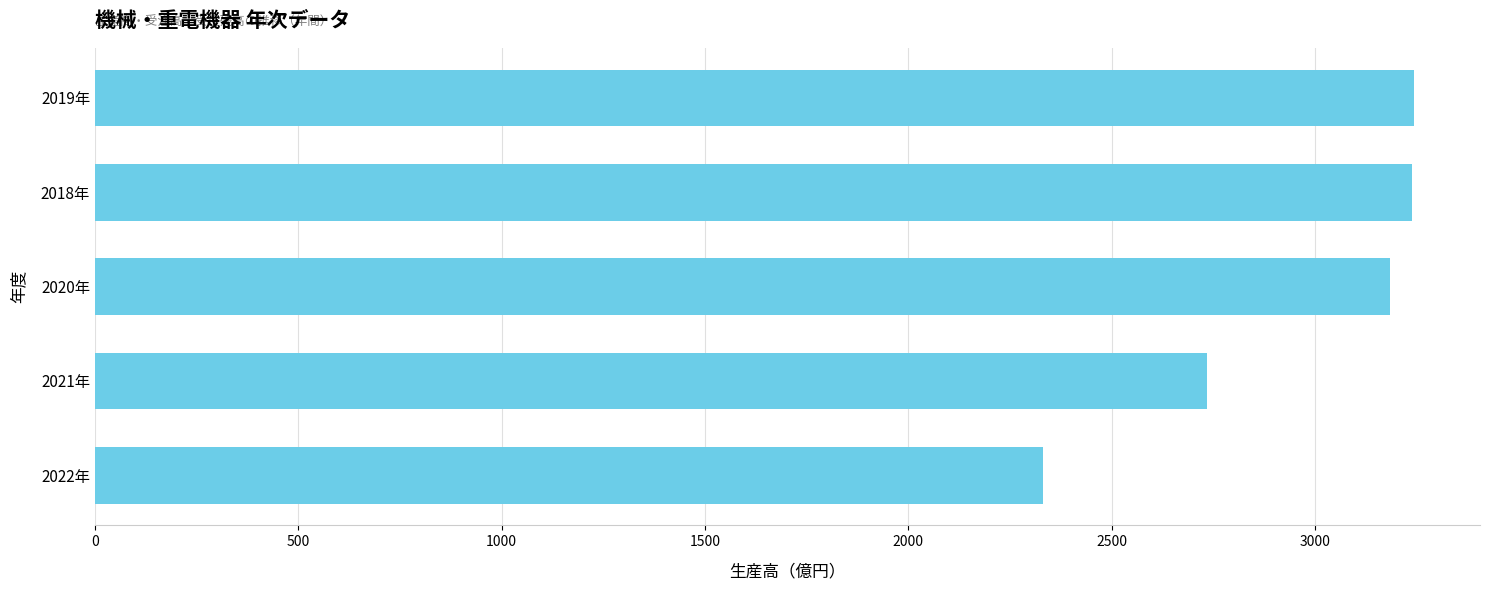

Where is the data nearest to the value 2787?

2021年